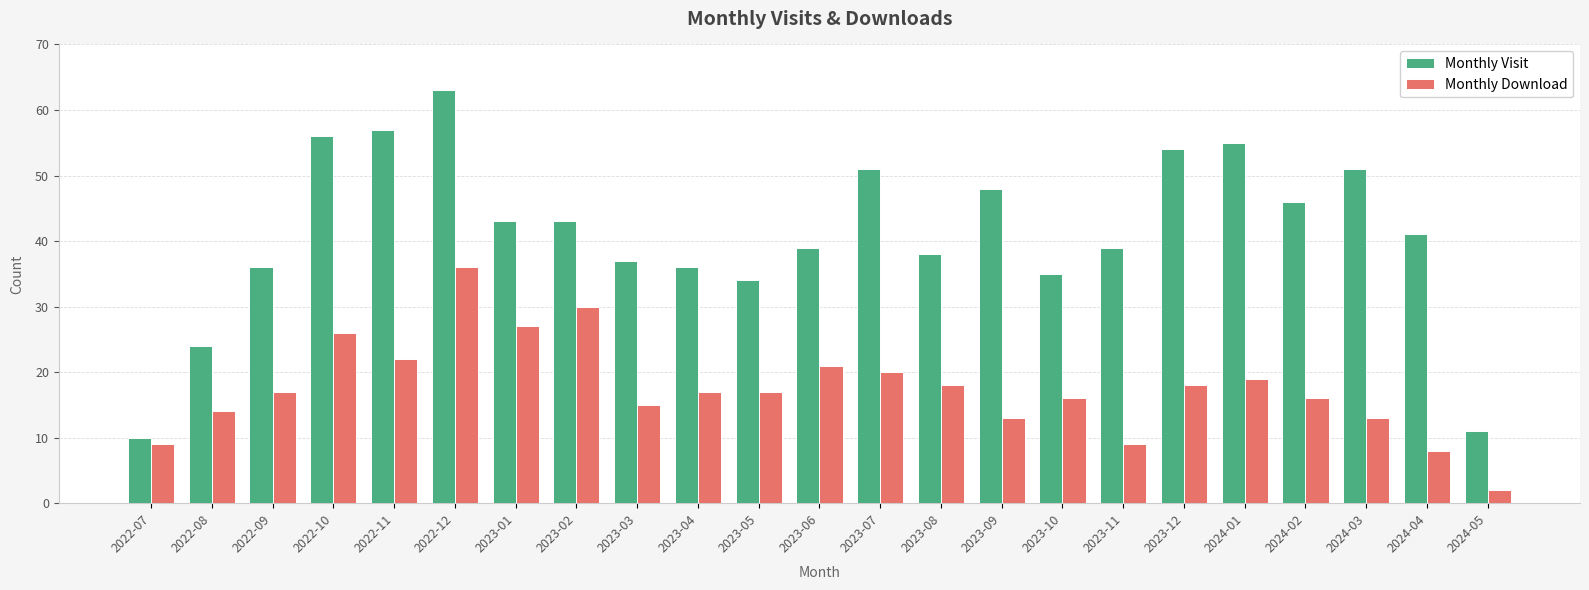

How many bars are there in total?

46